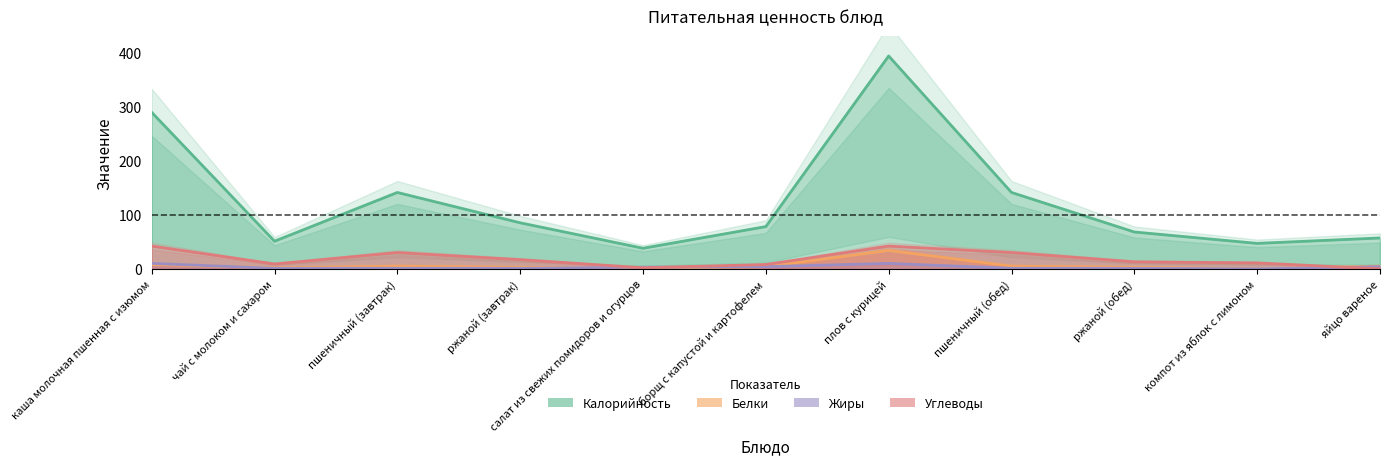

What is the average value of the Белки series?

6